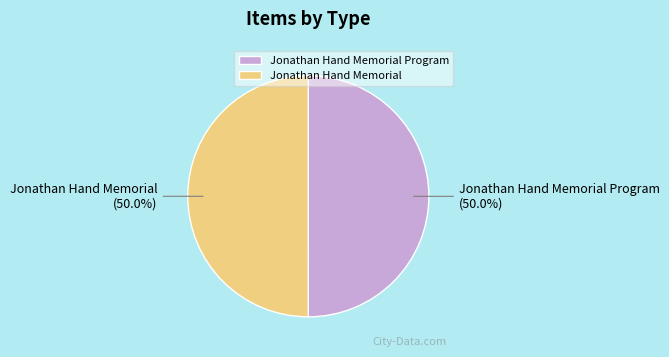

Count the number of slices in the pie.

2